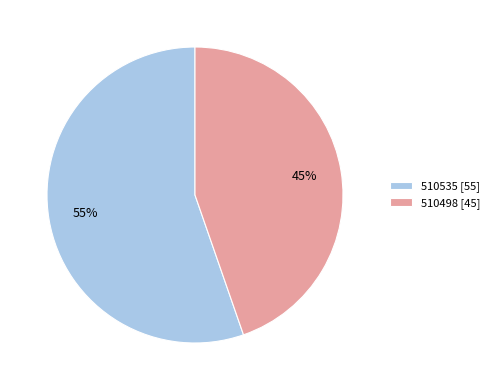

Which slice is the smallest?

510498